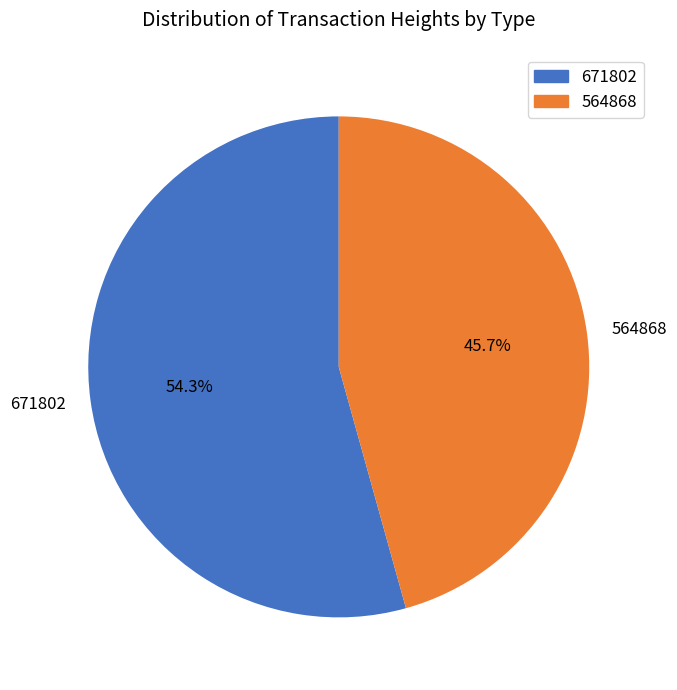

Is there a majority slice in this chart?

Yes